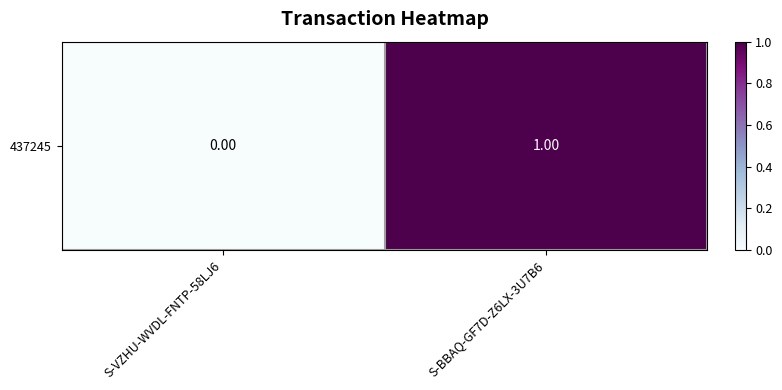

Rank the categories by value from highest to lowest.

S-BBAQ-GF7D-Z6LX-3U7B6, S-VZHU-WVDL-FNTP-58LJ6